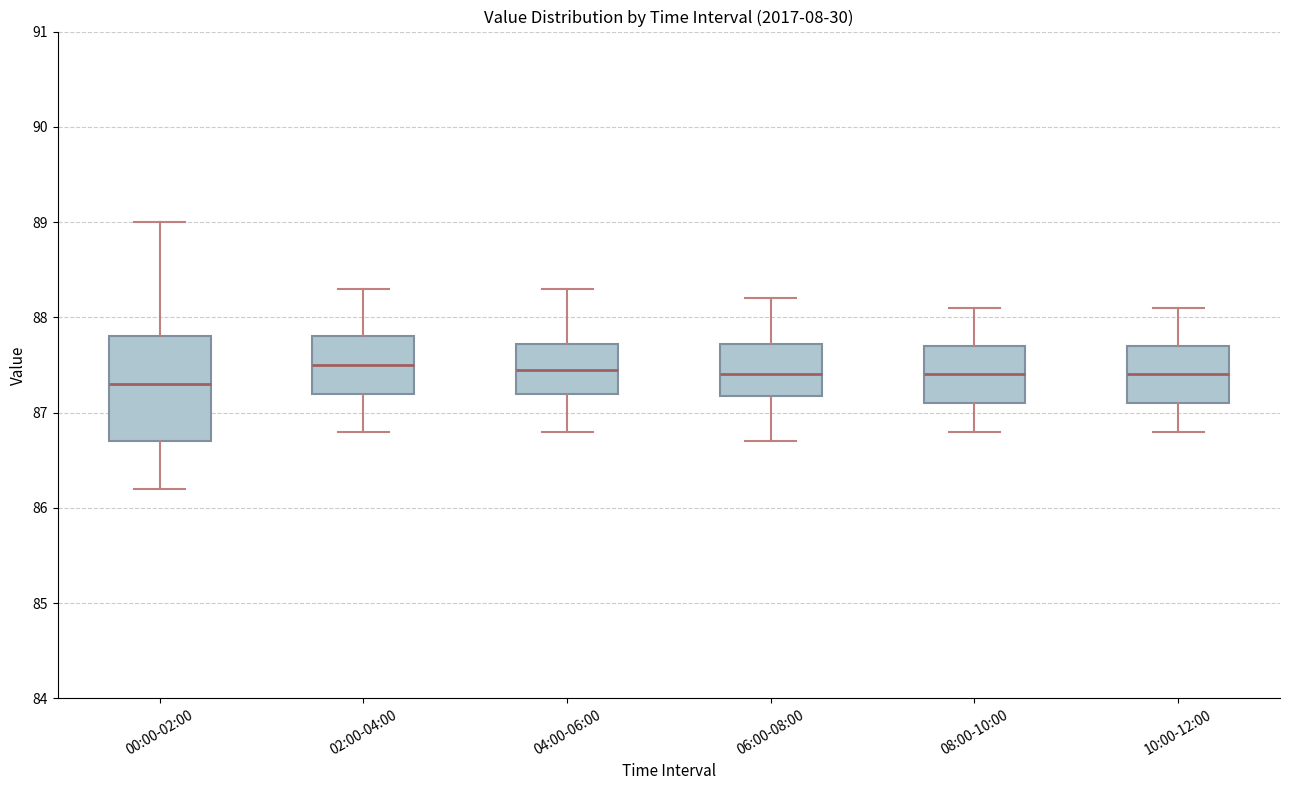

Comparing the boxes themselves (not the whiskers), which one is the tallest?

00:00-02:00